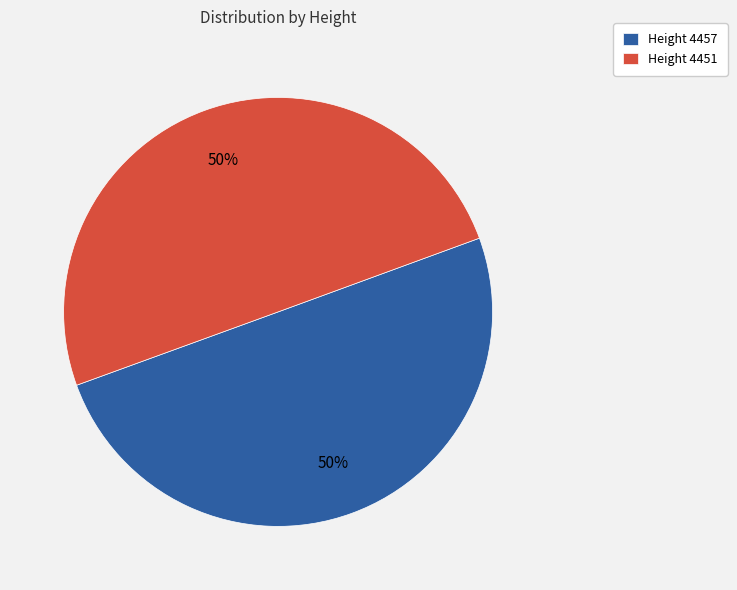

Count the number of slices in the pie.

2